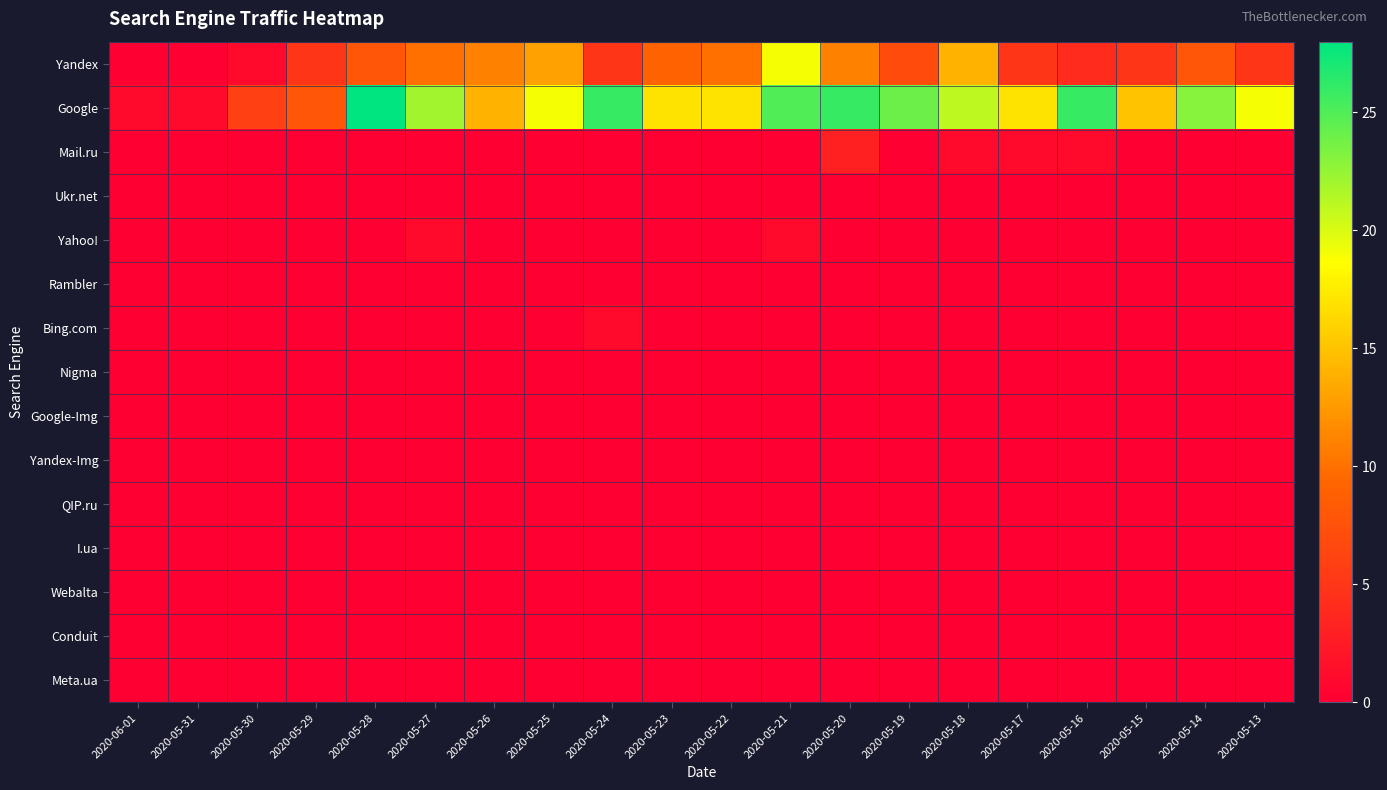

At which category is the sum across all series the highest?

2020-05-21